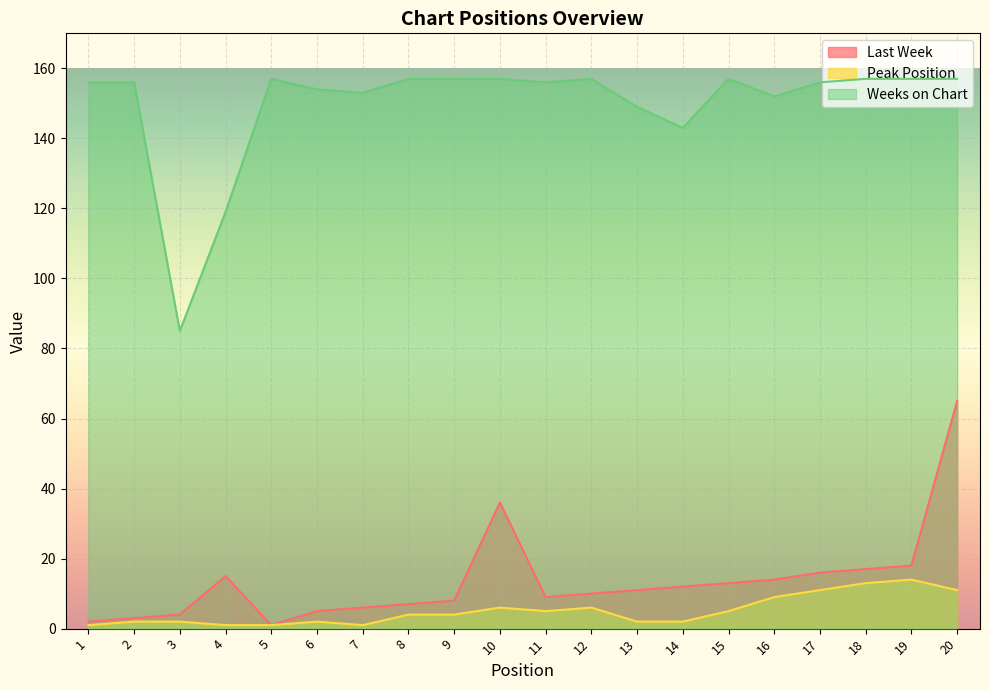

At which category is the sum across all series the highest?

20